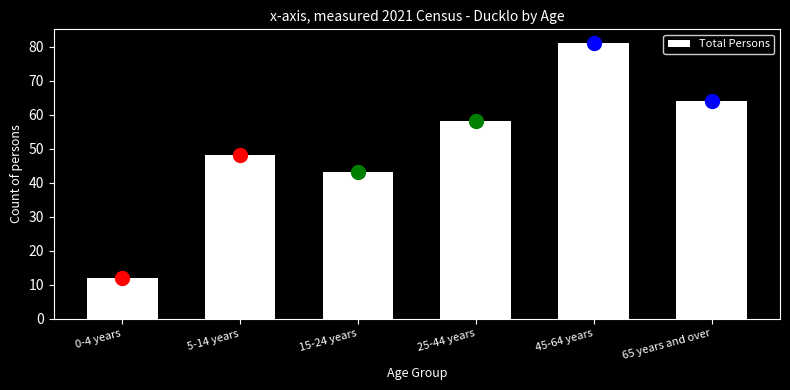

Reading right to left, transcribe all the data shown in this chart.

65 years and over=64	45-64 years=81	25-44 years=58	15-24 years=43	5-14 years=48	0-4 years=12